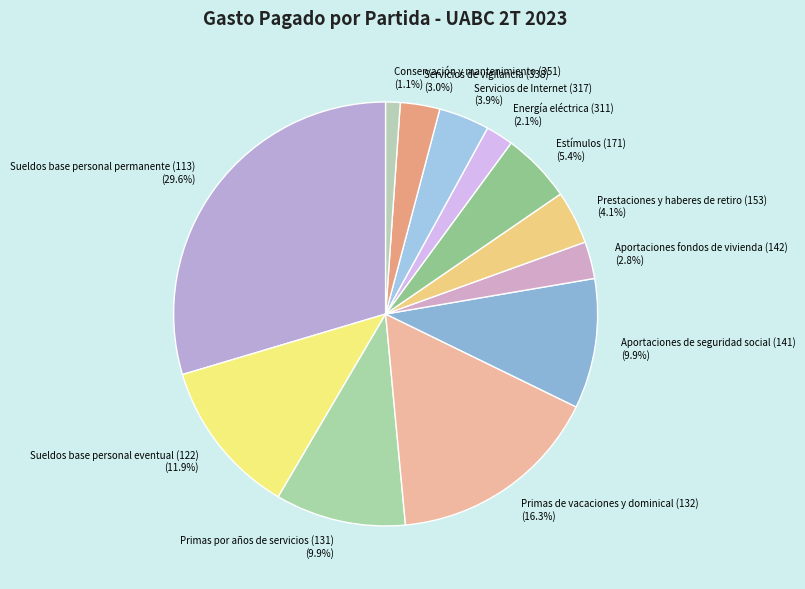

Is there any slice that represents more than half of the pie?

No